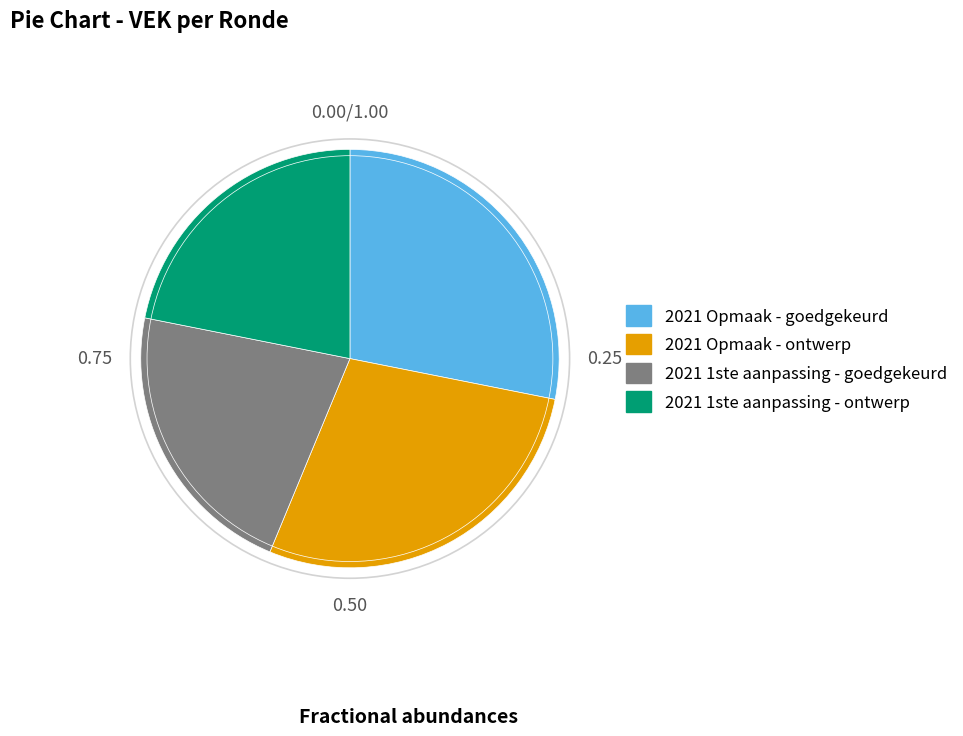

Is there any slice that represents more than half of the pie?

No